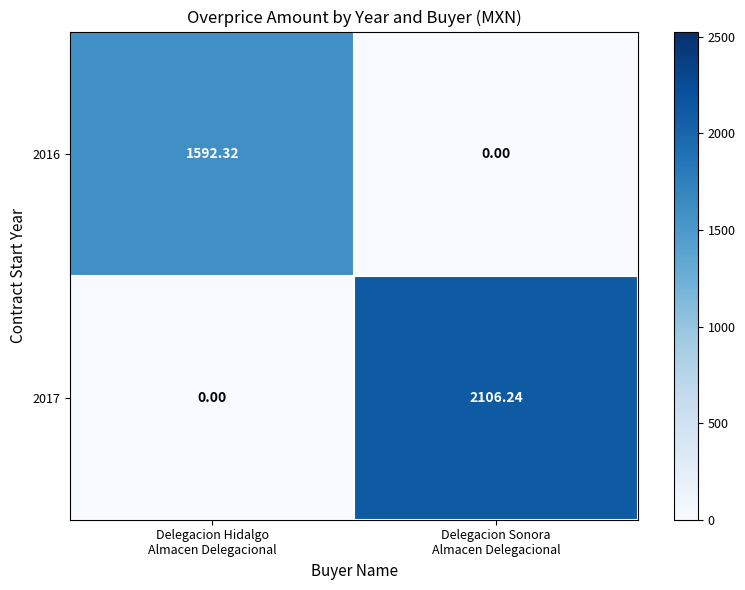

What is the difference between the highest and lowest values at Delegacion Hidalgo
Almacen Delegacional?

1592.3